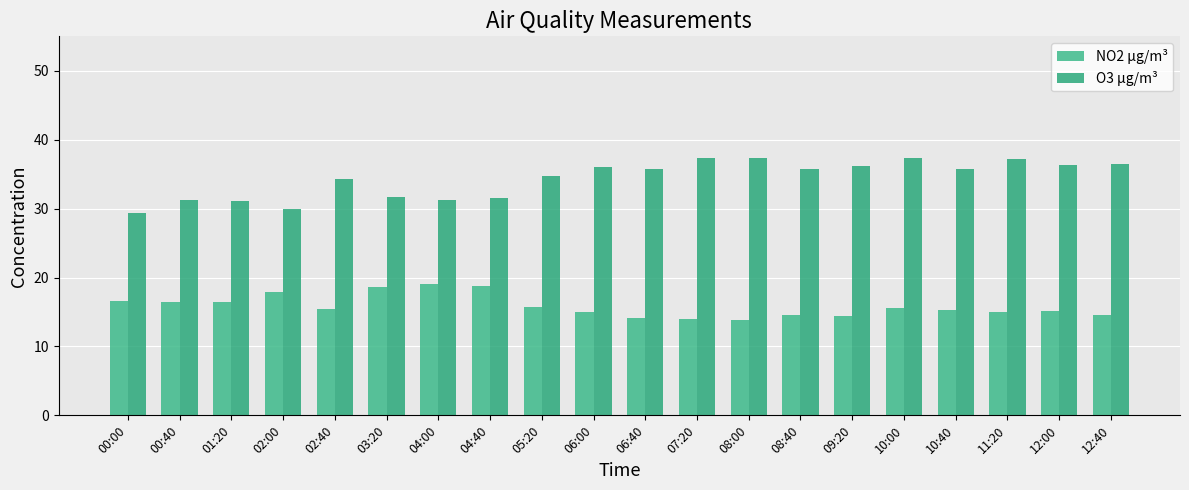

At which label does O3 µg/m³ first exceed 35?

06:00